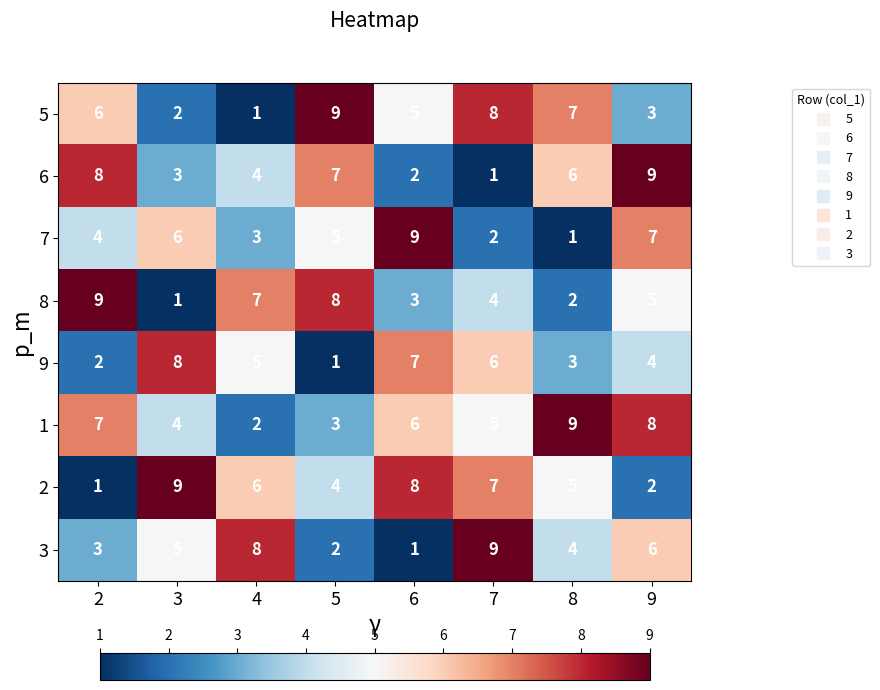

What is the spread (max minus min) of values at 9?

7